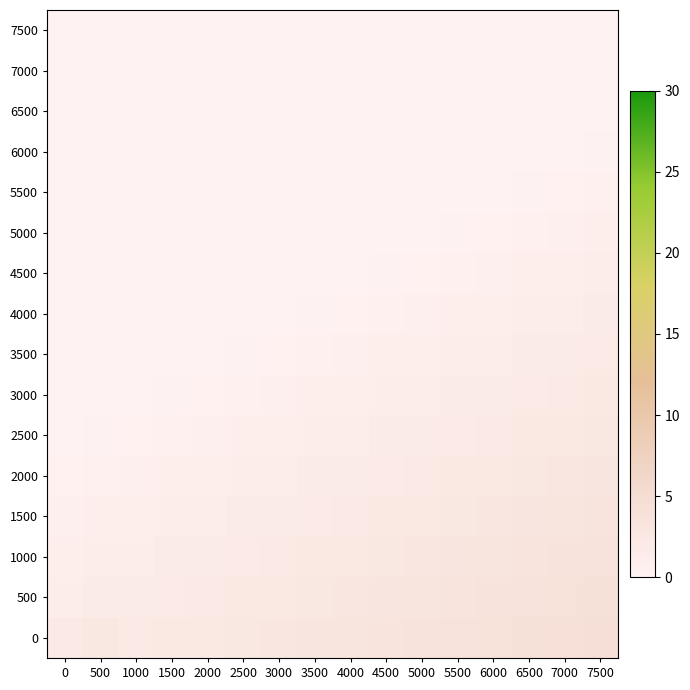

Which category has the highest value across all series?

7500